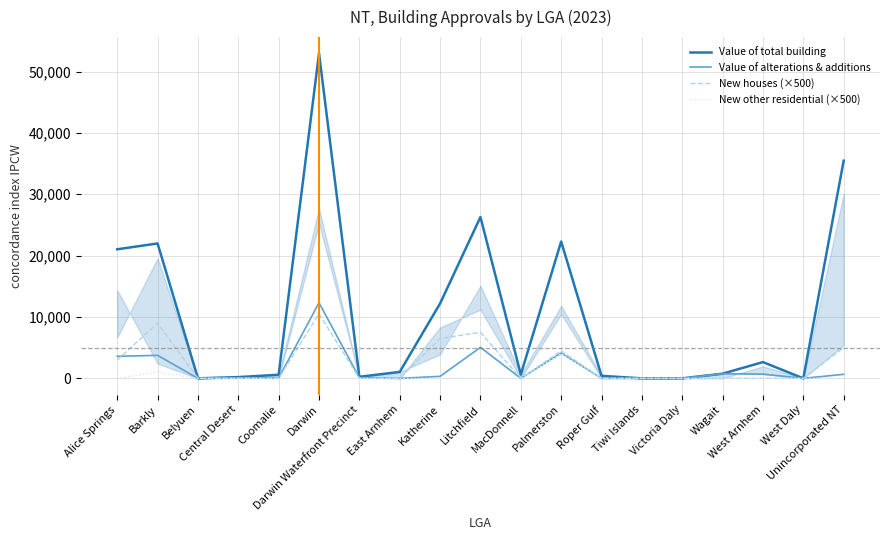

Reading left to right, list all the values displayed in this chart.

Value of total building: 21033.1	21986.0	0.0	203.0	585.5	52965.4	251.8	1047.1	12201.0	26289.1	621.3	22298.9	410.0	0.0	0.0	762.0	2649.8	0.0	35475.1
Value of alterations & additions: 3595.6	3744.1	0.0	100.0	45.0	12318.8	114.4	0.0	324.4	5046.1	0.0	4116.6	10.0	0.0	0.0	762.0	686.6	0.0	657.5
New houses (×500): 3000.0	9000.0	0.0	0.0	0.0	10500.0	0.0	0.0	6500.0	7500.0	0.0	4500.0	0.0	0.0	0.0	0.0	0.0	0.0	5000.0
New other residential (×500): 0.0	1000.0	0.0	0.0	0.0	0.0	0.0	0.0	0.0	0.0	0.0	4000.0	0.0	0.0	0.0	0.0	0.0	0.0	0.0